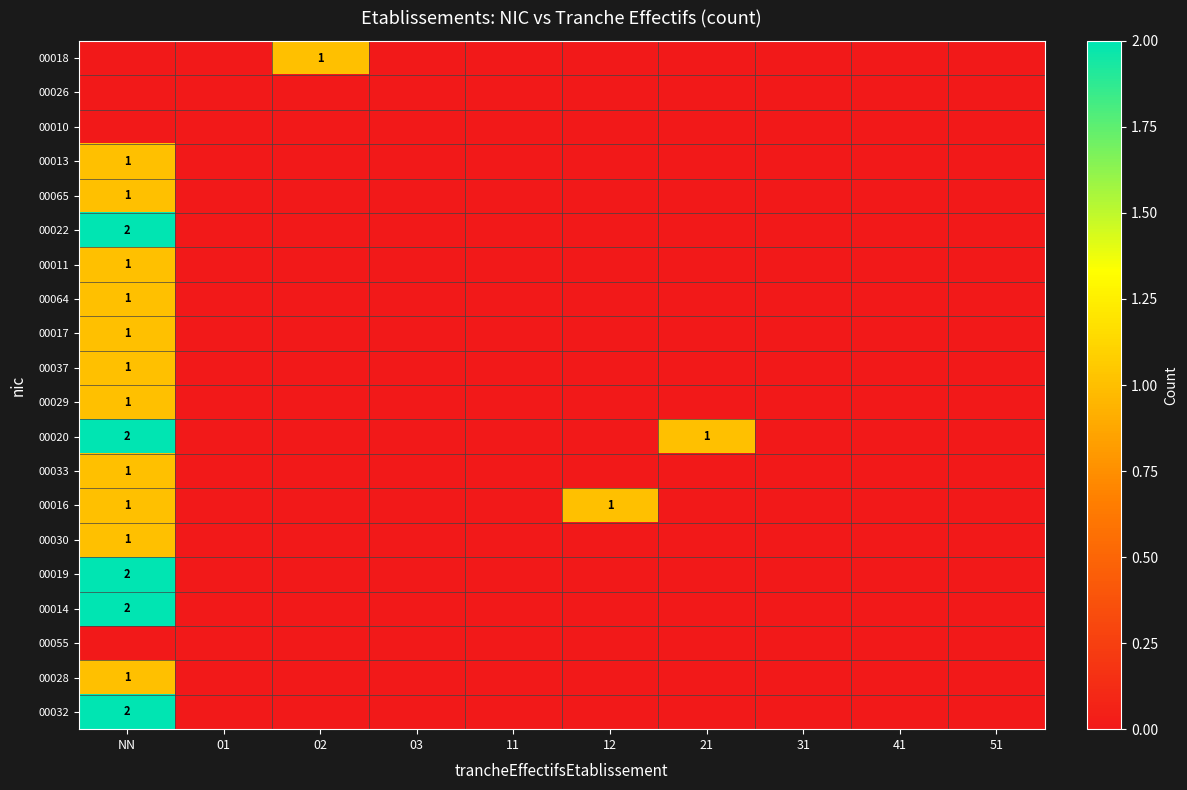

True or false: 00028 has a value of 1 at 31.

False